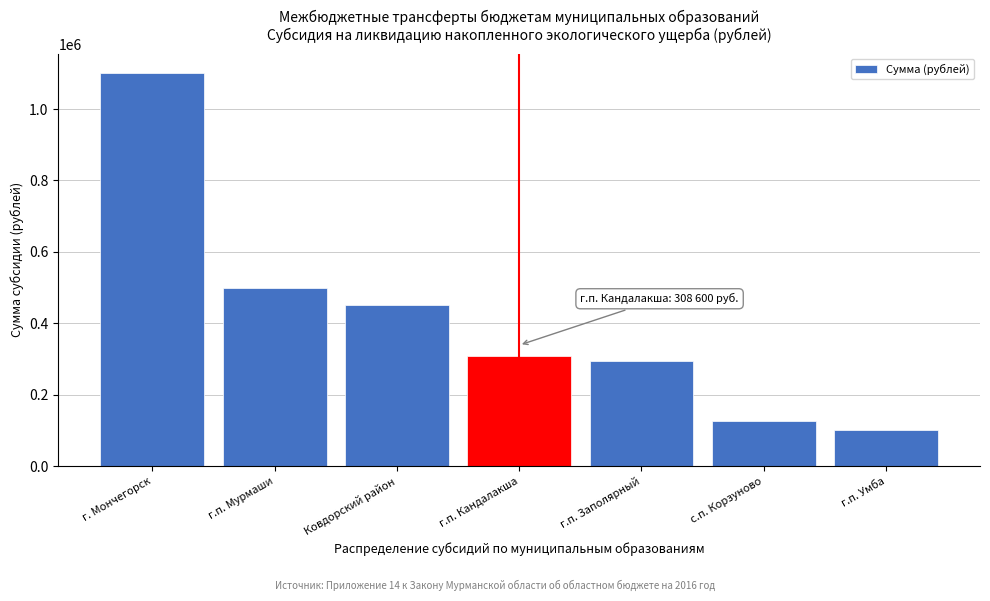

Reading left to right, what are all the values shown in this chart?

г. Мончегорск=1100000	г.п. Мурмаши=500000	Ковдорский район=450000	г.п. Кандалакша=308600	г.п. Заполярный=294804	с.п. Корзуново=126500	г.п. Умба=100000